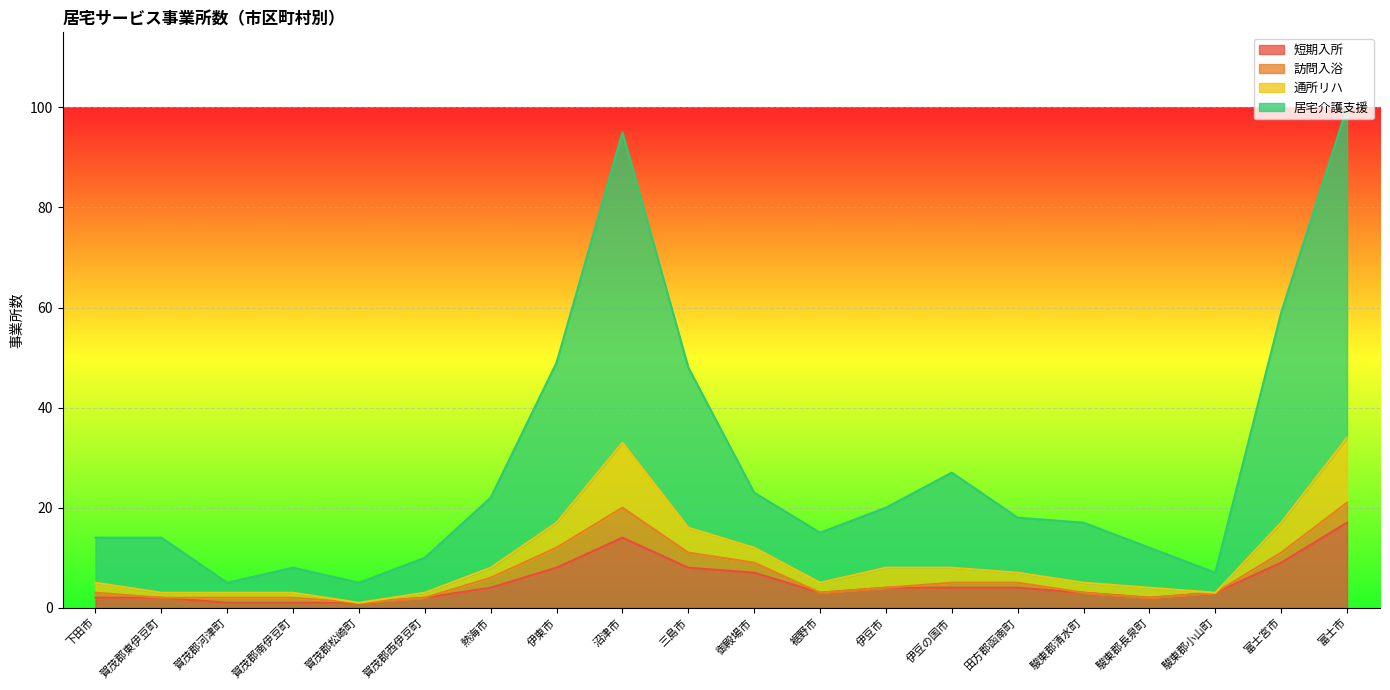

Which series changed the most between 伊豆の国市 and 駿東郡長泉町?

居宅介護支援